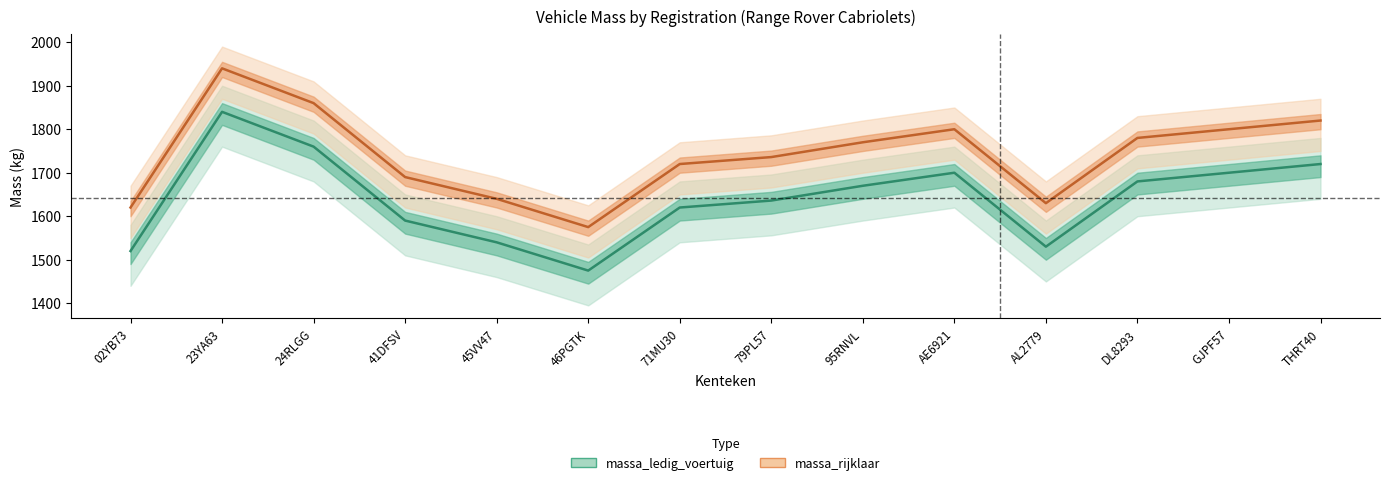

At which label is massa_ledig_voertuig closest to 1657?

95RNVL